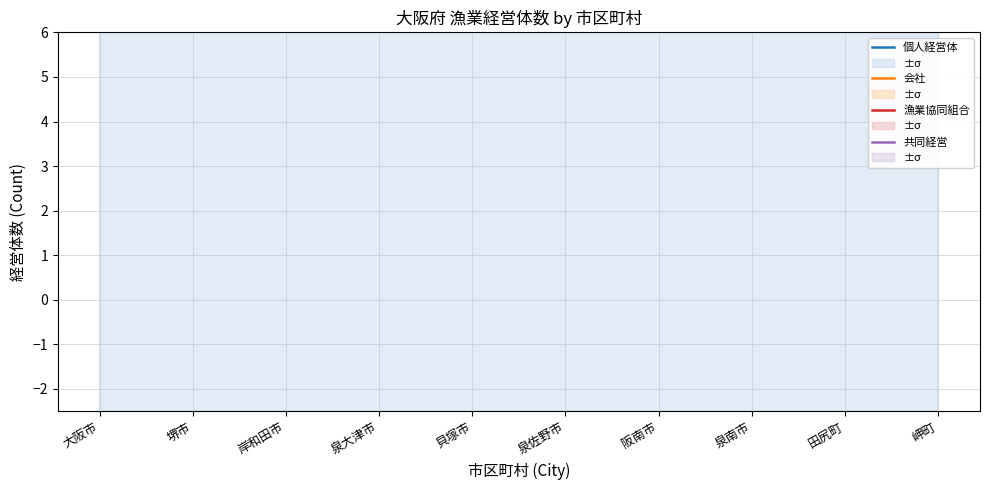

The value of 共同経営 at 貝塚市 is 47.5. True or false?

True